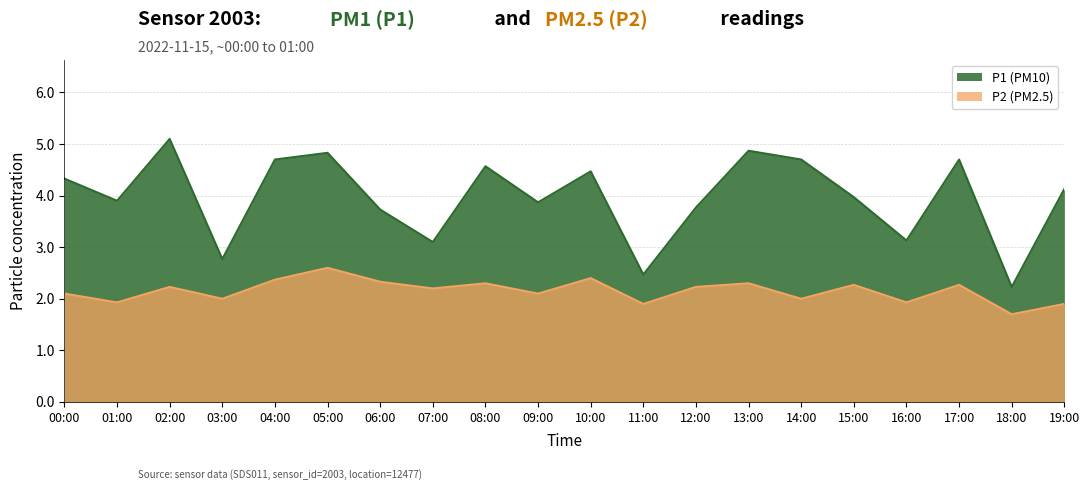

What is the average value of the P1 series?

4.0